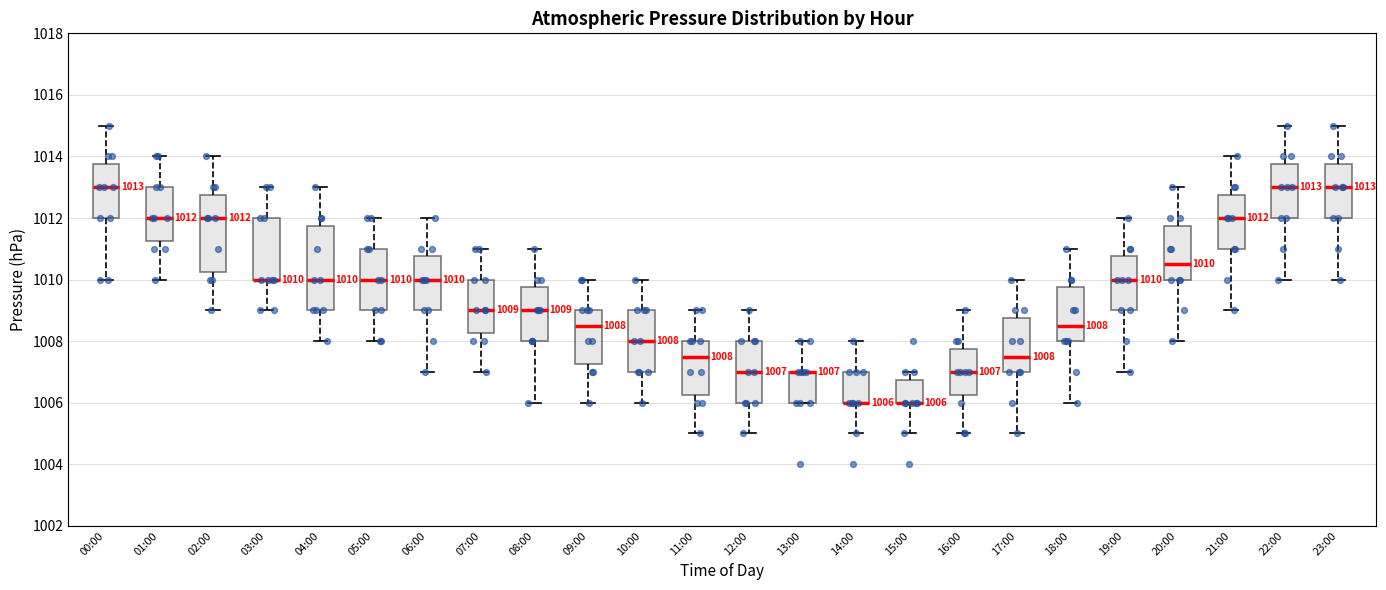

Comparing the boxes themselves (not the whiskers), which one is the tallest?

04:00